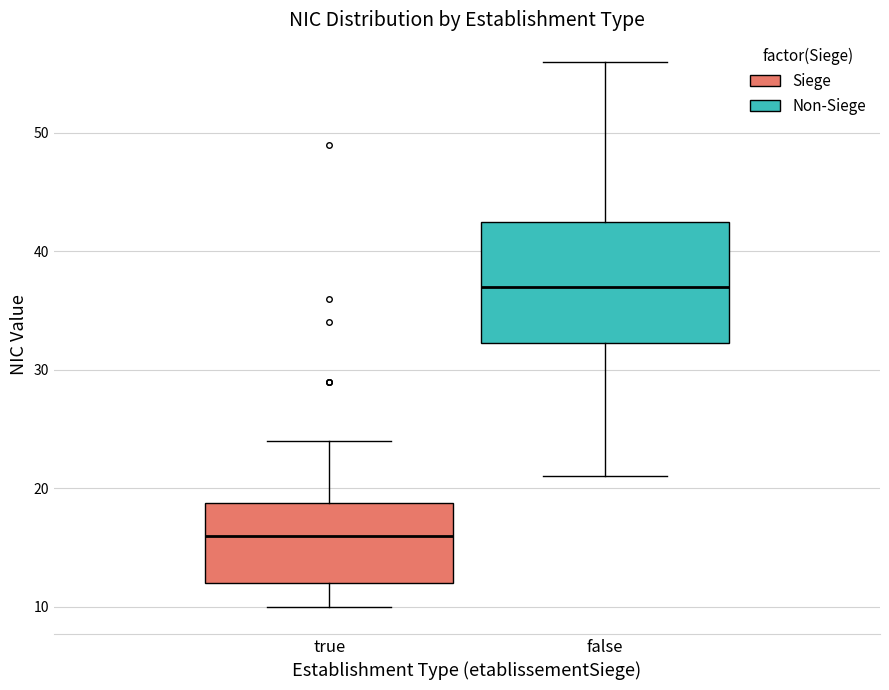

Reading left to right, read every box against the y-axis: the position of its median line, the range the box covers, and the ends of its whiskers. The values are not printed on the chart, so give them approximately, as read against the axis.

true: median 16, box 12 to 19, whiskers 10 to 24
false: median 37, box 32 to 43, whiskers 21 to 56